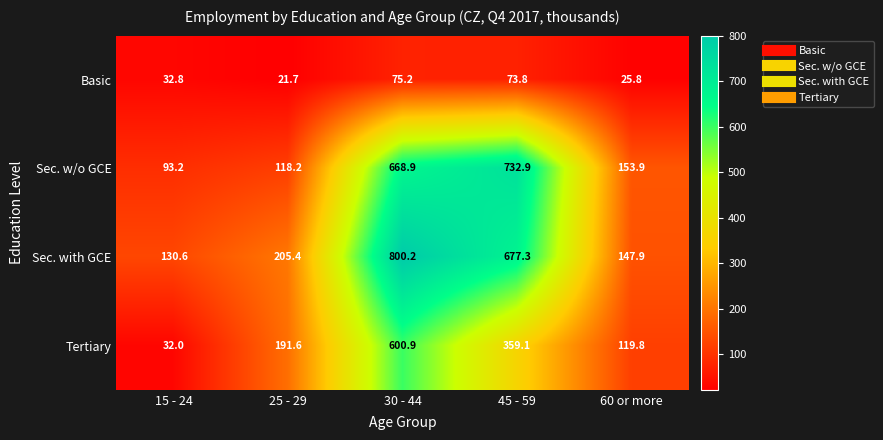

What is the difference between the Tertiary values at 30 - 44 and 60 or more?

481.1